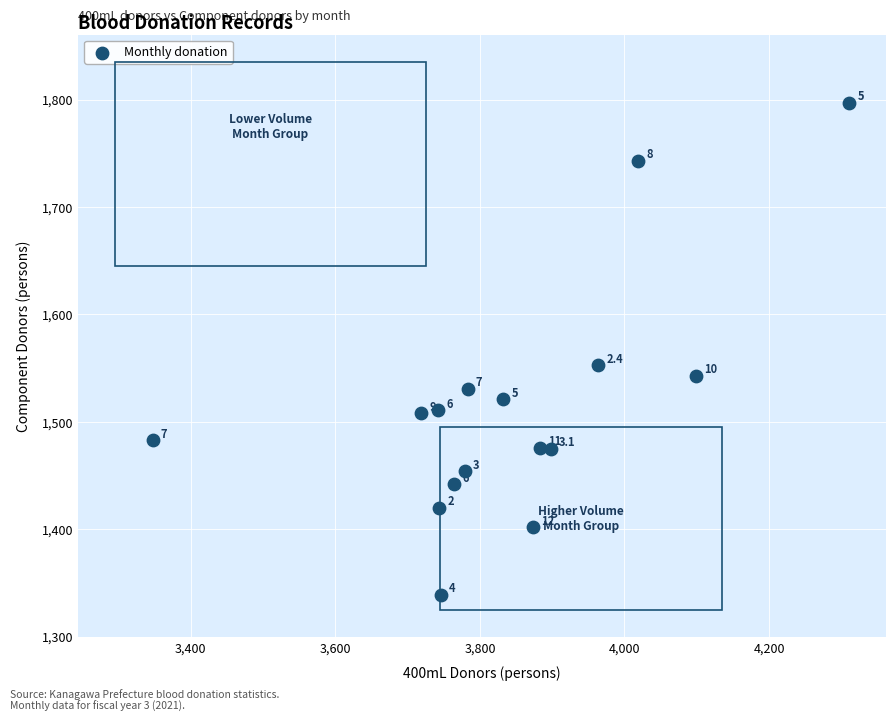

What is the range of Y values (max minus min)?

458